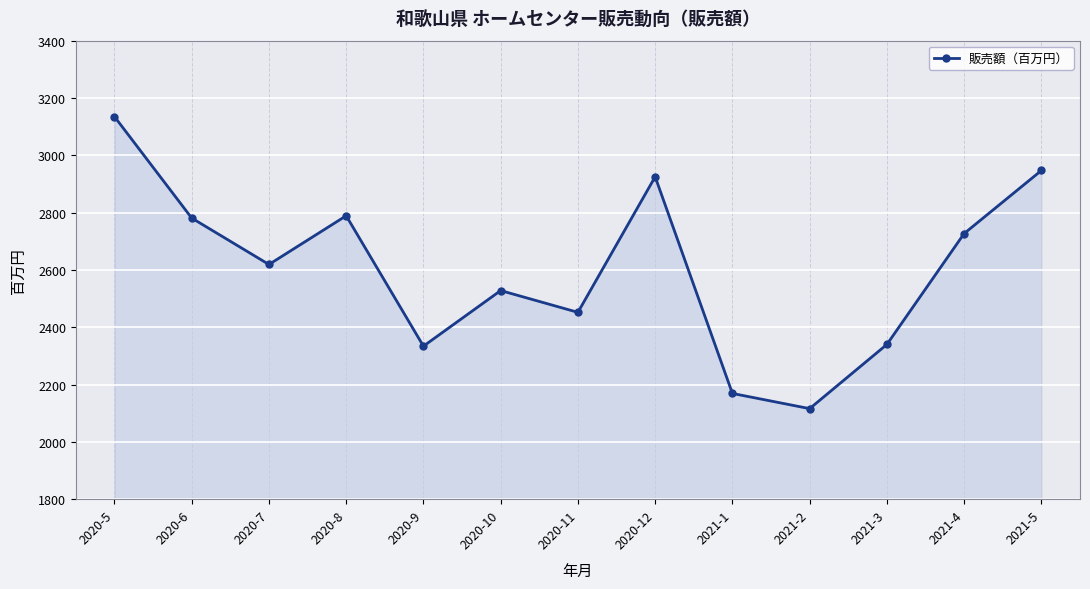

What is the value of the 6th point from the left?

2528